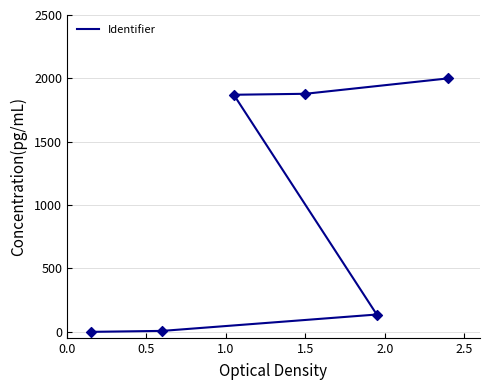

Which has a higher value, 2.5 or 0.5?

2.5